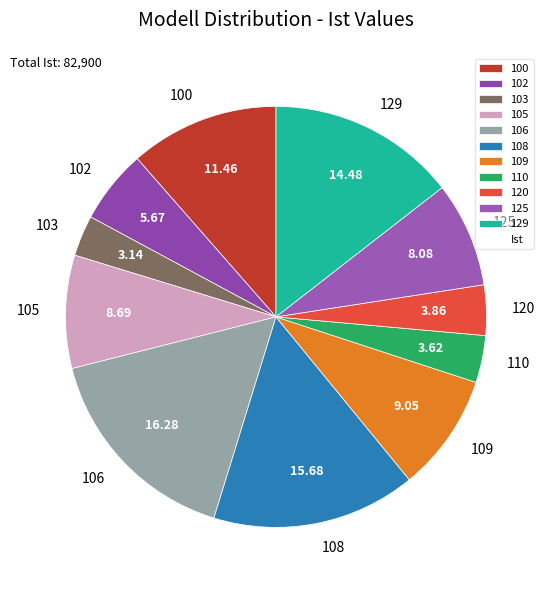

Is 102 the majority of the pie?

No